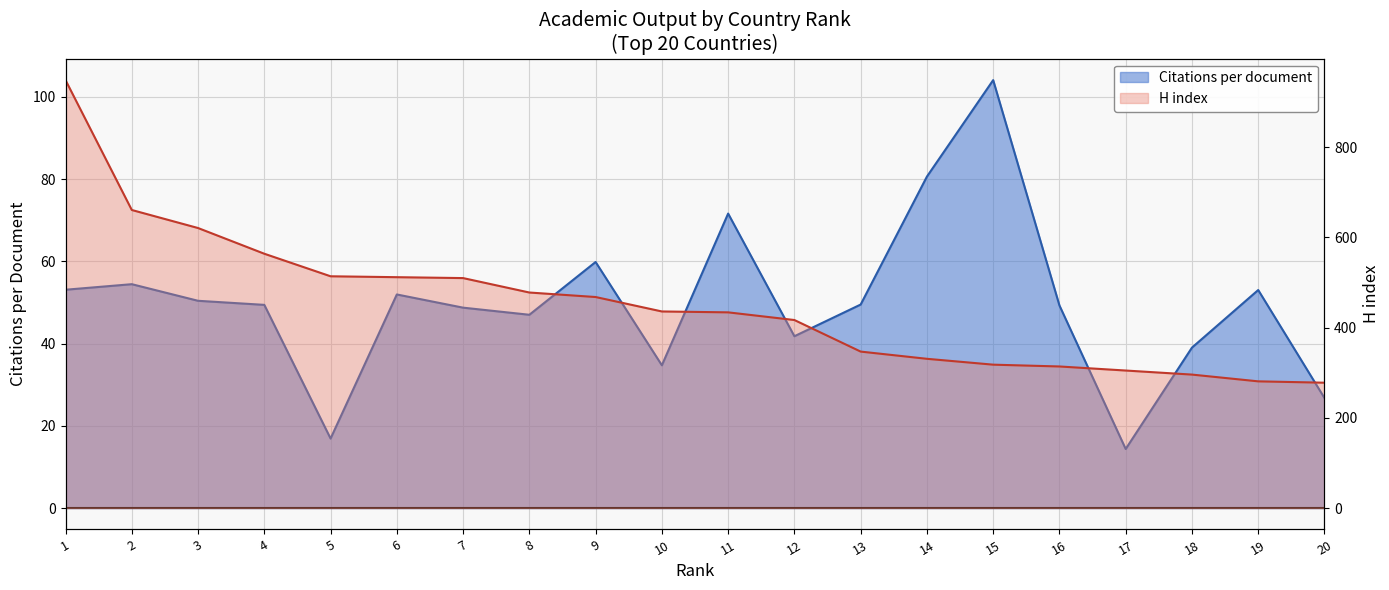

At how many categories does at least one series exceed 649?

2